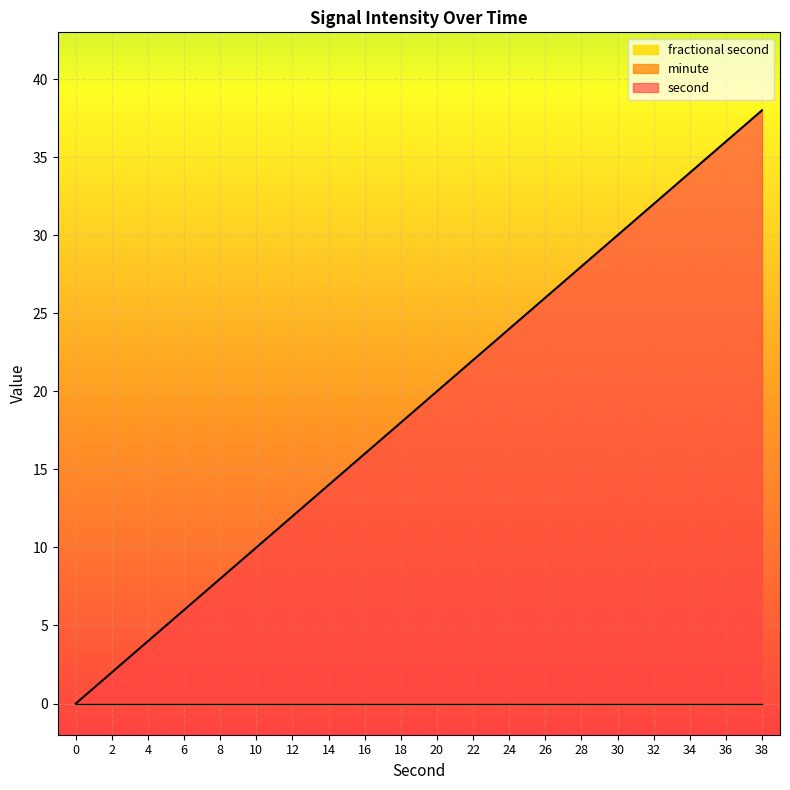

True or false: fractional second and second intersect in this chart.

False